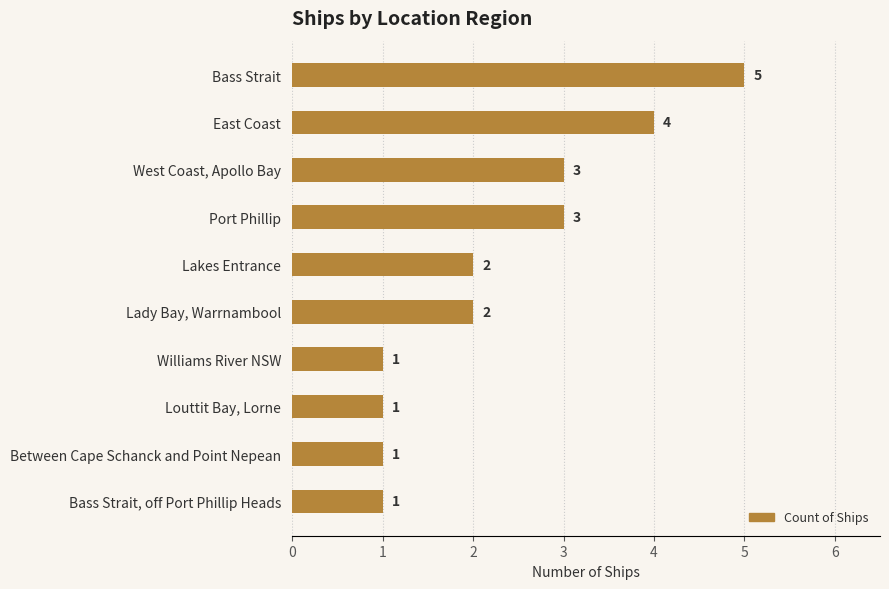

What is the difference between the maximum and minimum values?

4